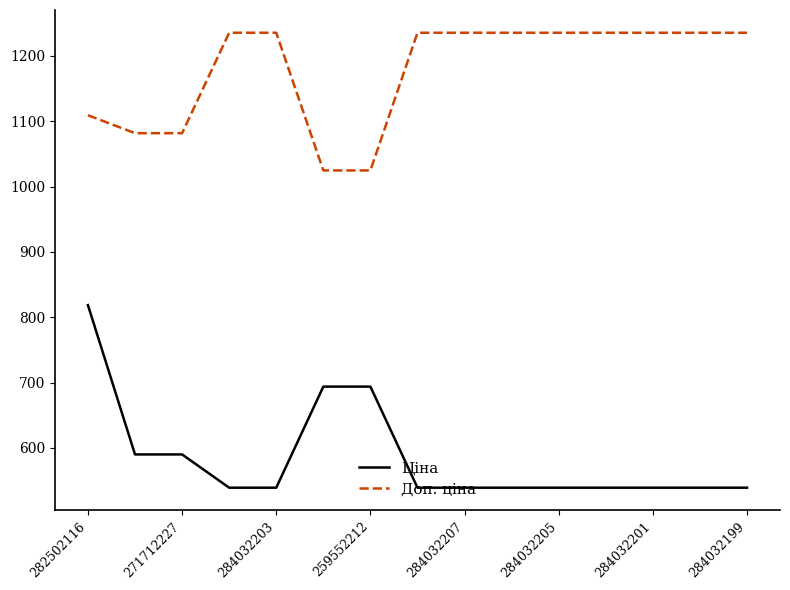

What is the difference between the maximum and minimum values in the Ціна series?

279.5